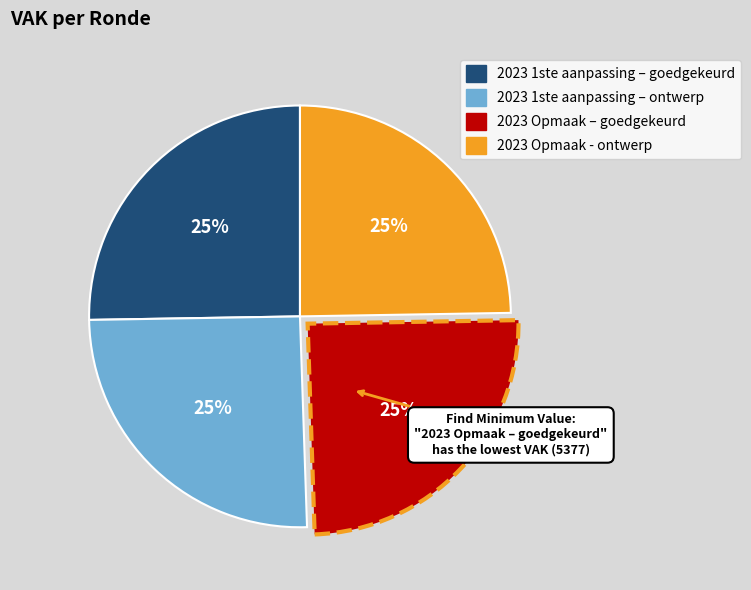

True or false: 2023 1ste aanpassing – ontwerp accounts for 25% of the total.

True